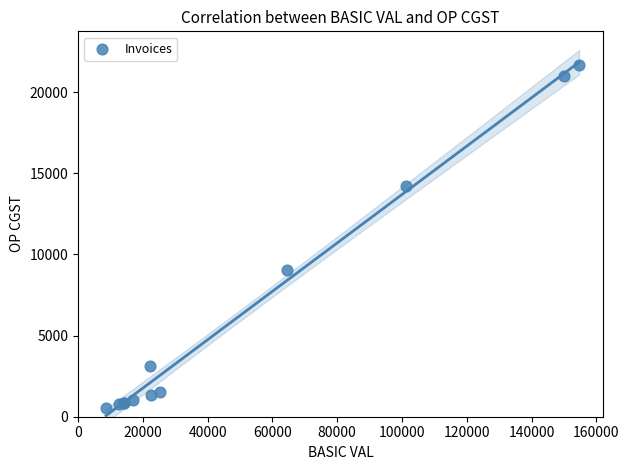

What Y value in the scatter plot is closest to 11085?

9025.1